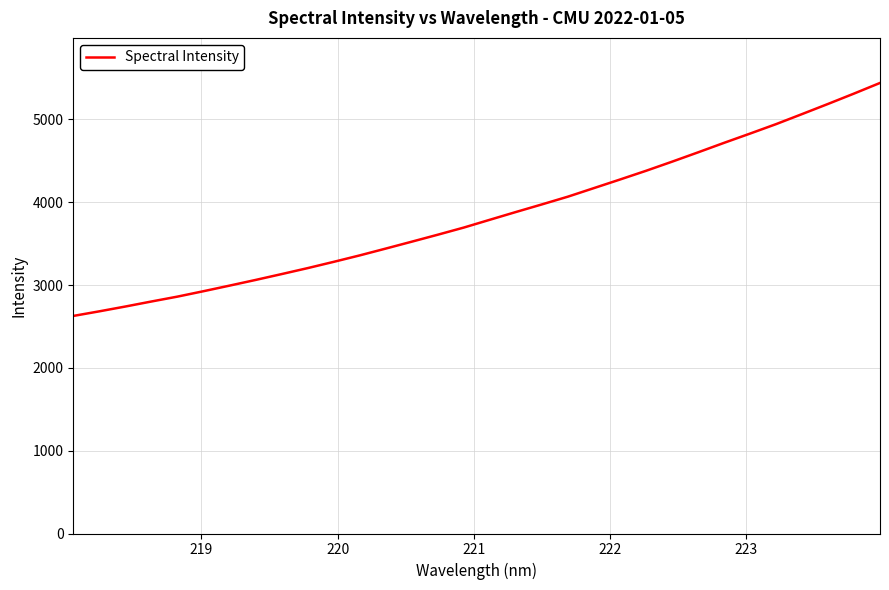

What is the minimum value shown in the chart?

2626.9